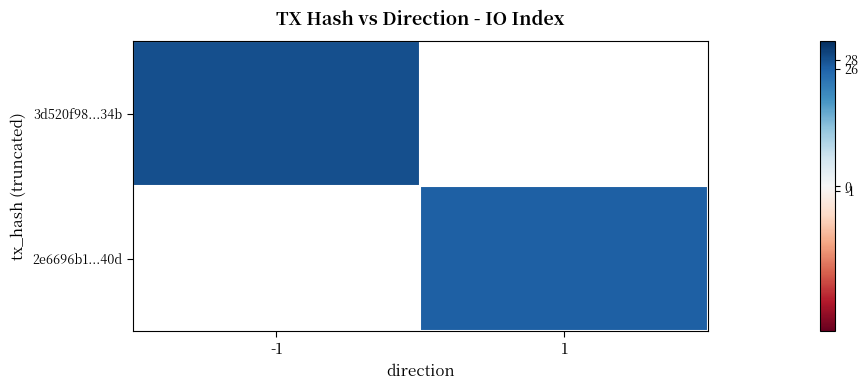

How many distinct data groups are displayed?

2